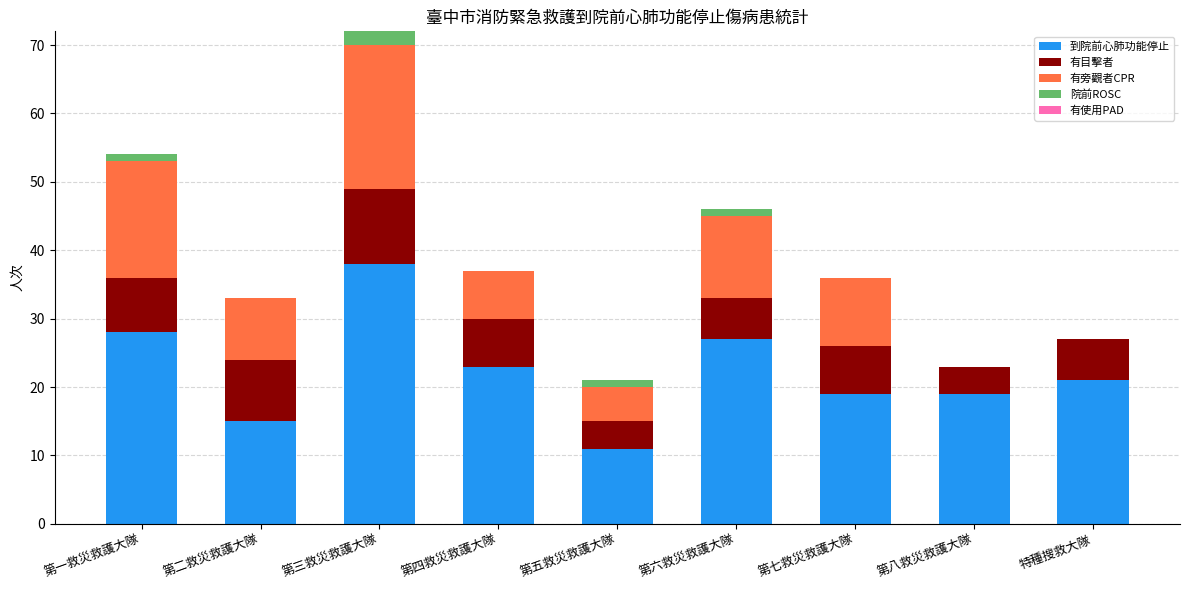

Is it true that 到院前心肺功能停止 equals 42 at 第一救災救護大隊?

False